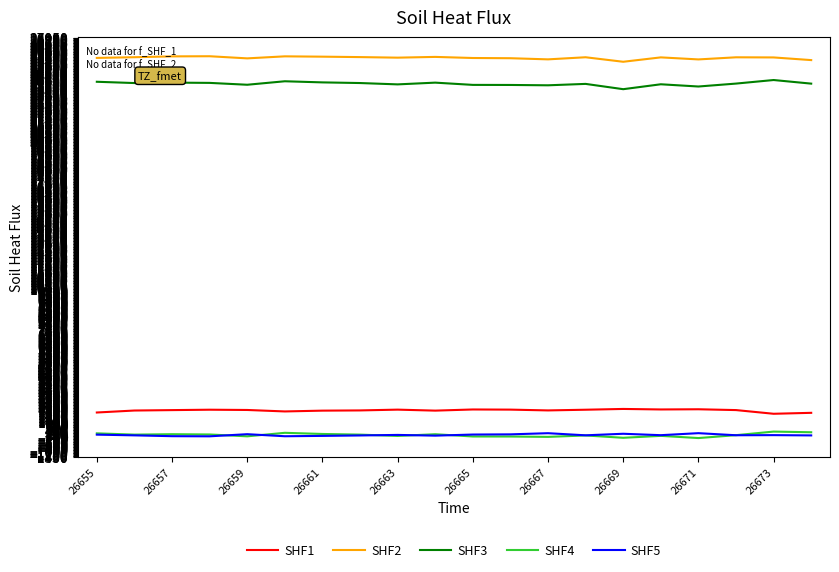

What are all the series names shown in the legend?

SHF1, SHF2, SHF3, SHF4, SHF5